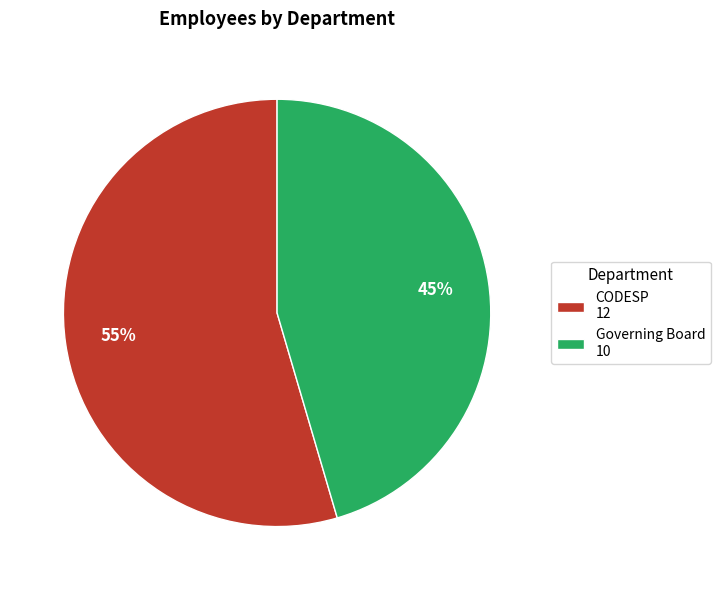

To the nearest percent, what is the combined percentage of Governing Board 10 and CODESP 12?

100%